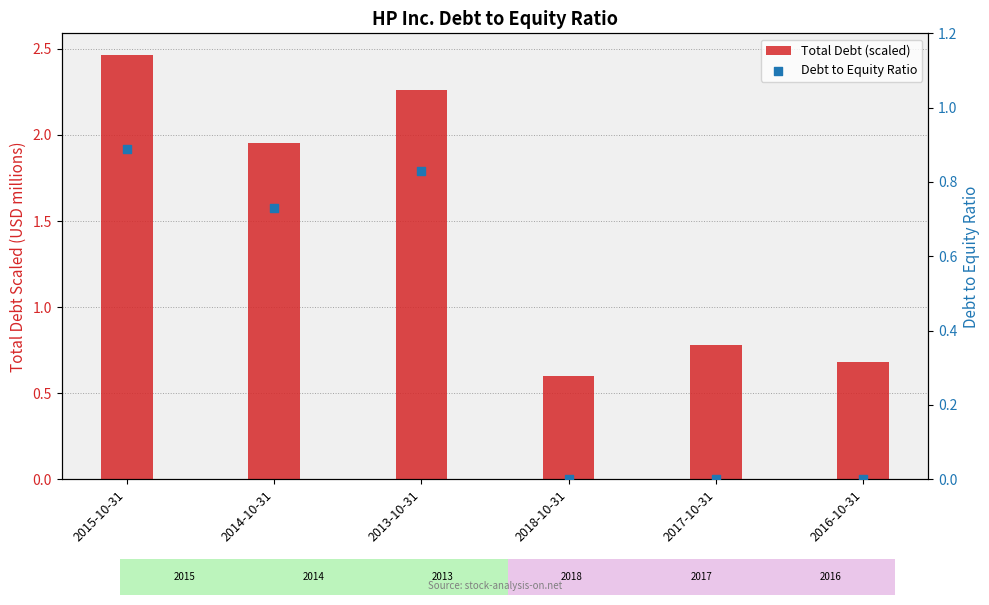

What is the total value across all series at 2017-10-31?

0.8